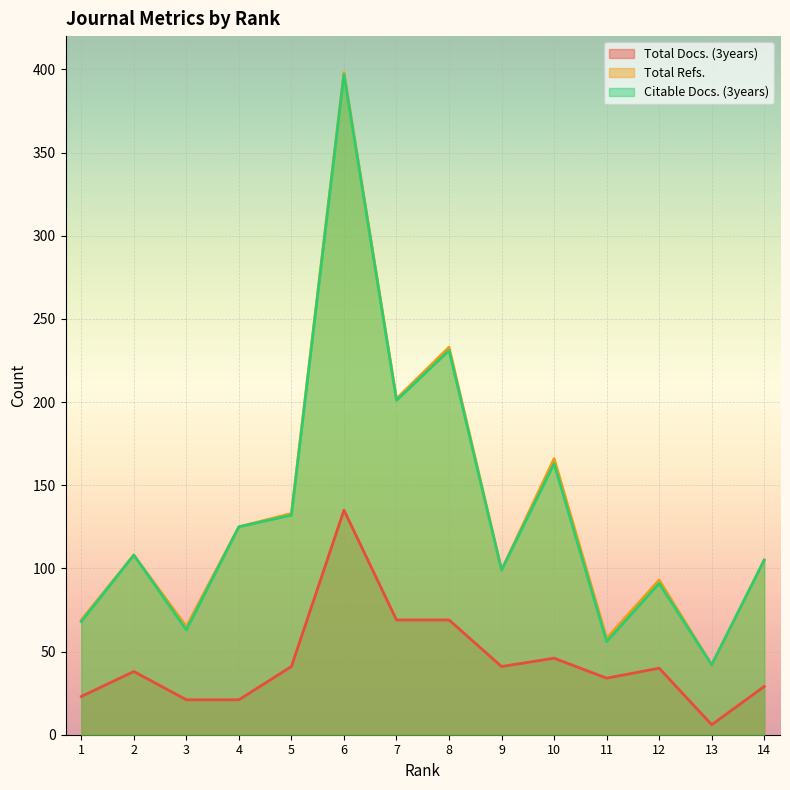

Reading right to left, extract all data points from this chart.

Total Docs. (3years): 14=29	13=6	12=40	11=34	10=46	9=41	8=69	7=69	6=135	5=41	4=21	3=21	2=38	1=23
Total Refs.: 14=105	13=42	12=93	11=58	10=166	9=99	8=233	7=202	6=398	5=133	4=125	3=65	2=108	1=69
Citable Docs. (3years): 14=105	13=42	12=91	11=56	10=163	9=99	8=231	7=201	6=397	5=132	4=125	3=63	2=108	1=68